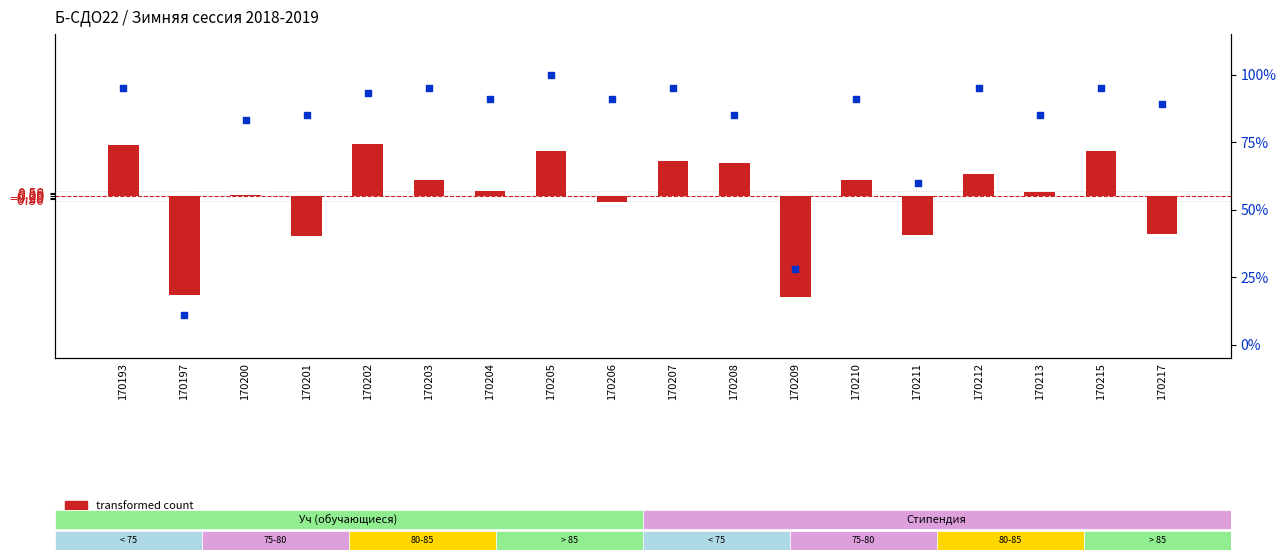

What is the total value across all series at 170209?

-16.4